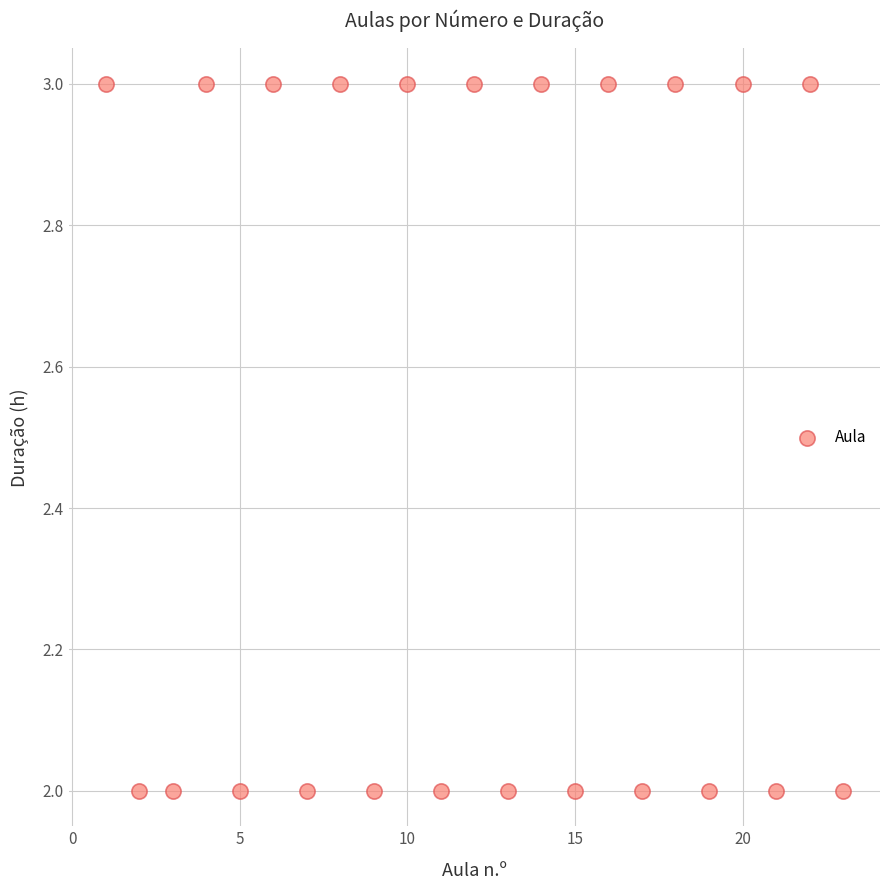

What is the range of X values (max minus min)?

22